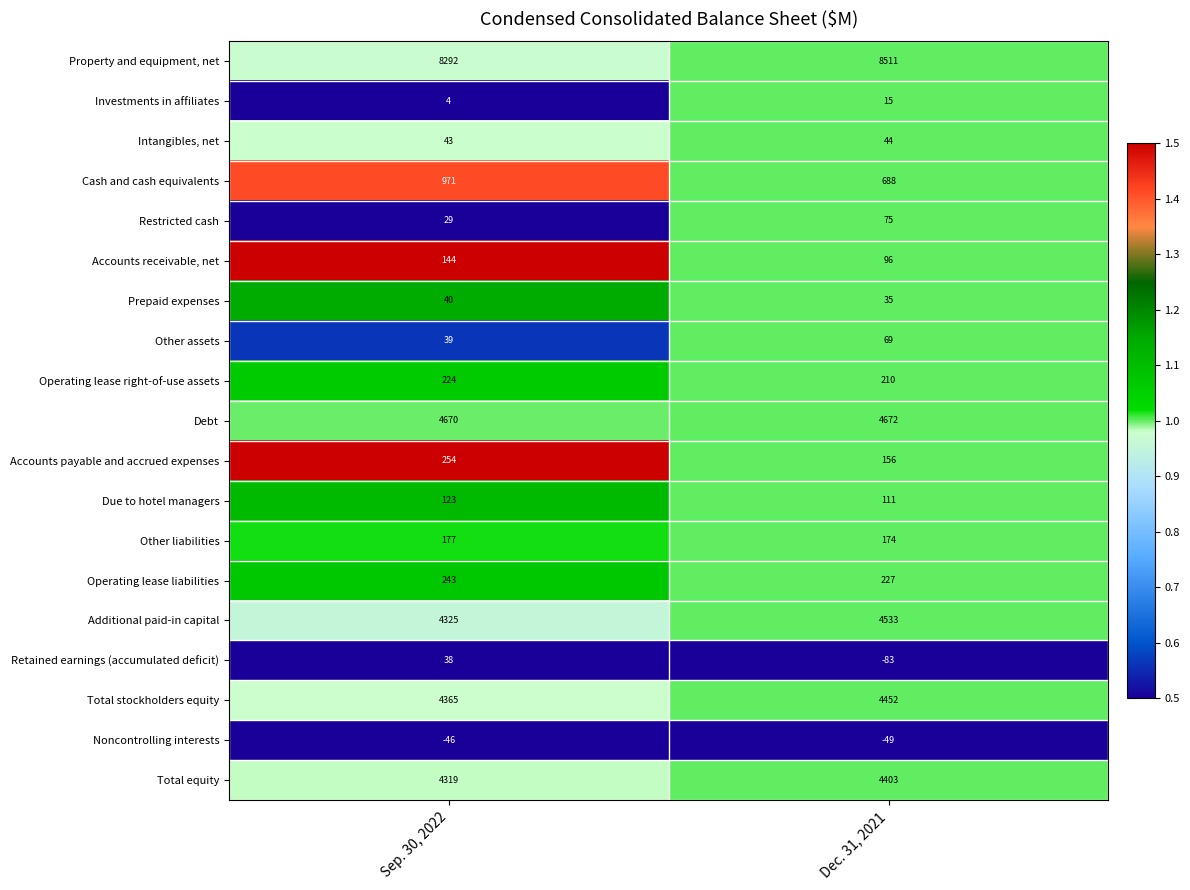

What is the difference between the Property and equipment, net values at Sep. 30, 2022 and Dec. 31, 2021?

219